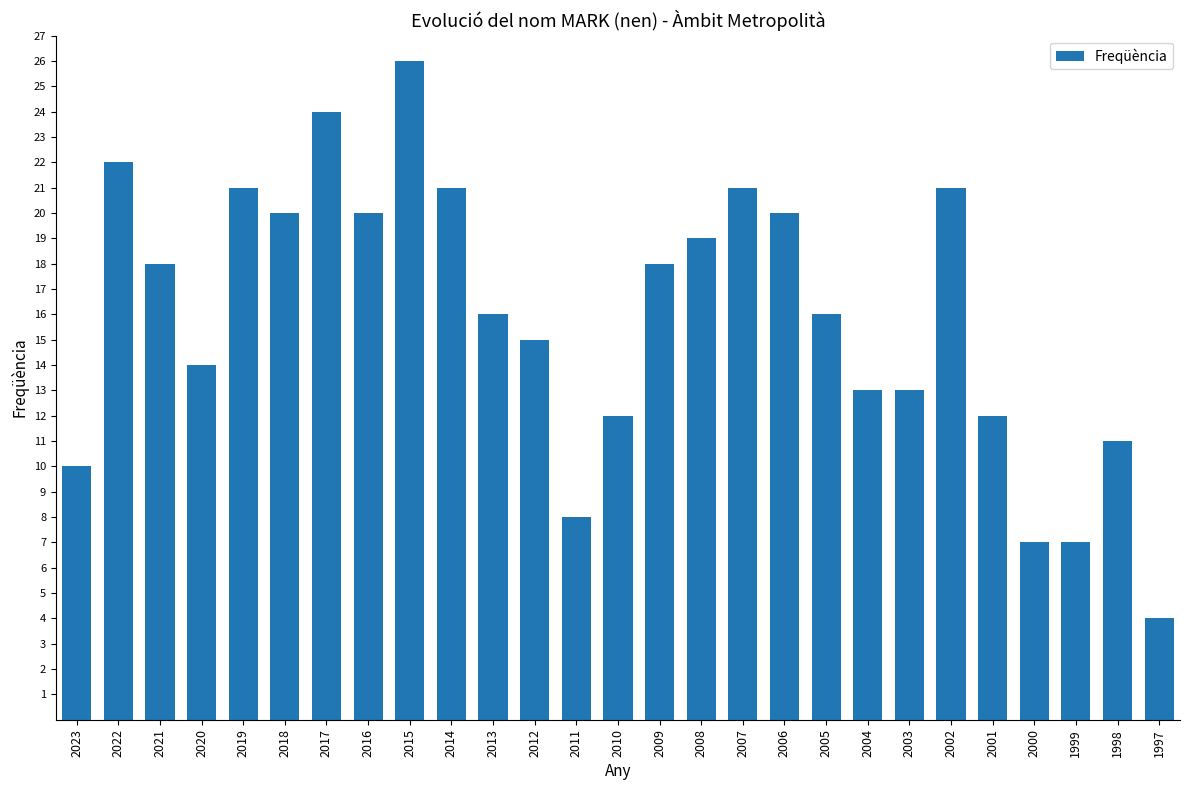

At which label is the value closest to 15?

2012